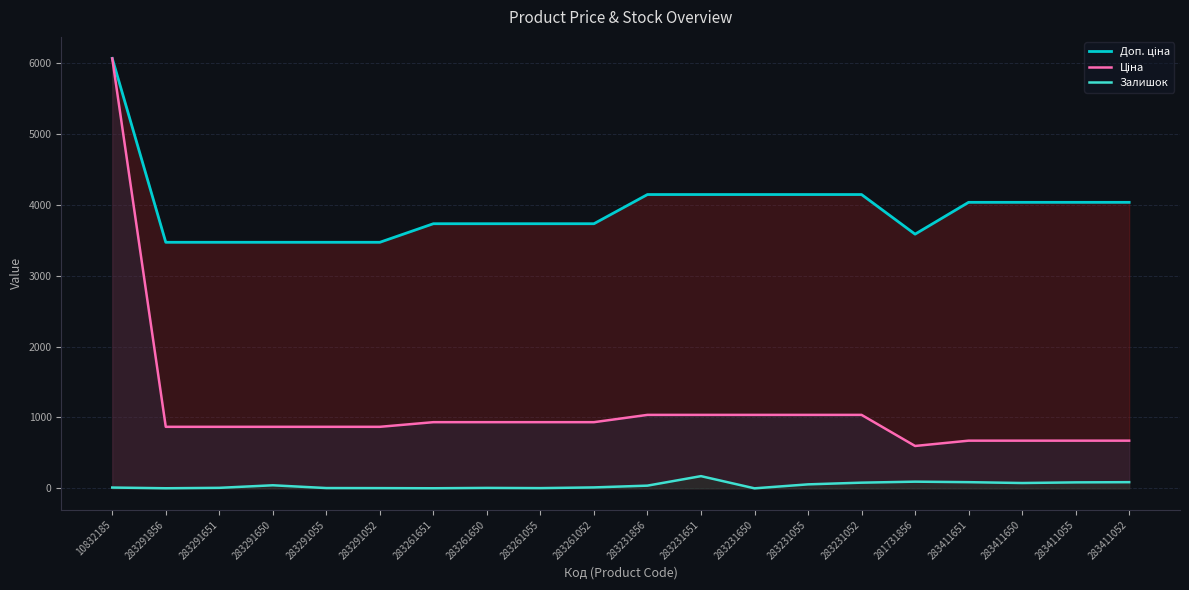

What is the difference between the maximum and second lowest values in the Ціна series?

5394.6